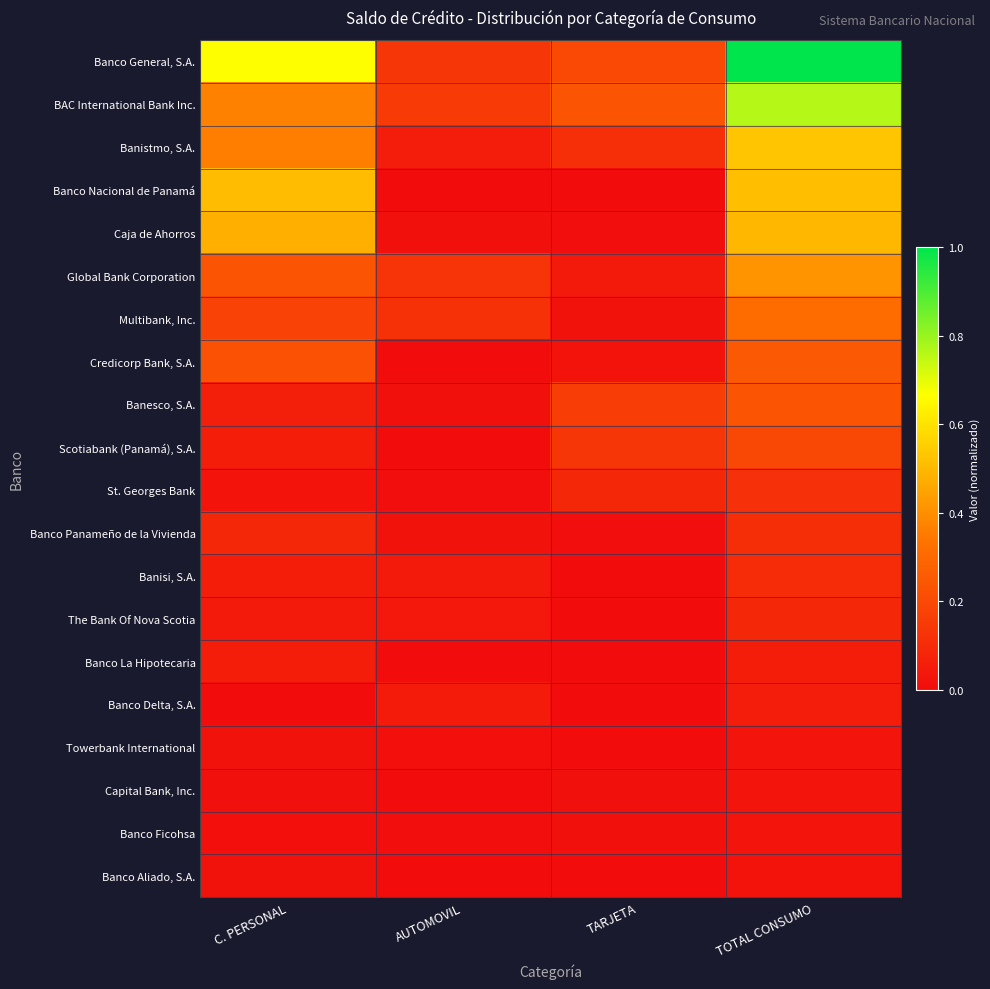

Which category has the highest value across all series?

TOTAL CONSUMO